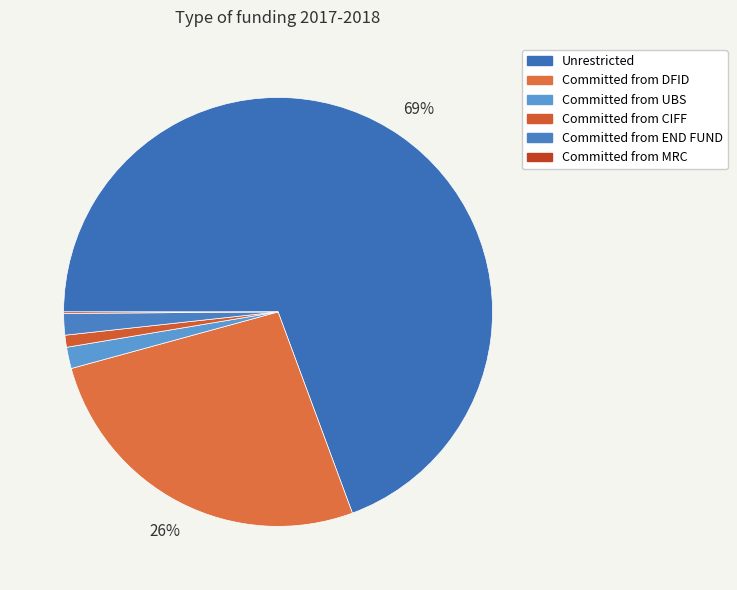

Which category has the smallest portion of the pie?

Committed from MRC